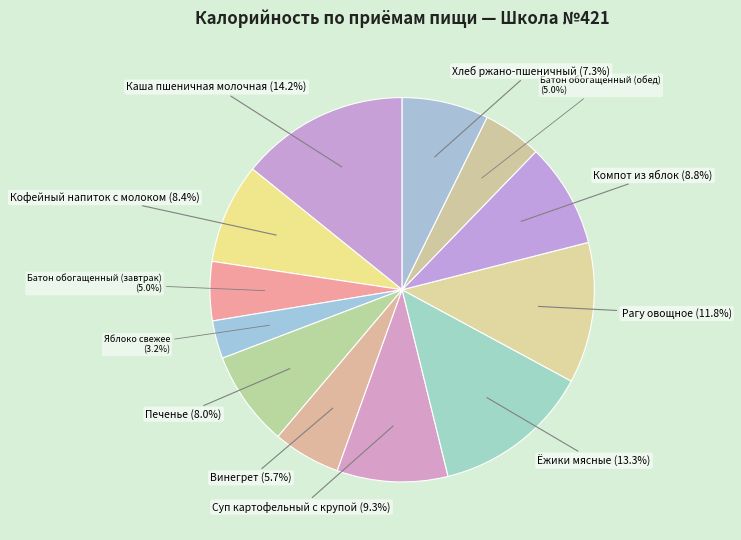

How many slices are in this pie chart?

12